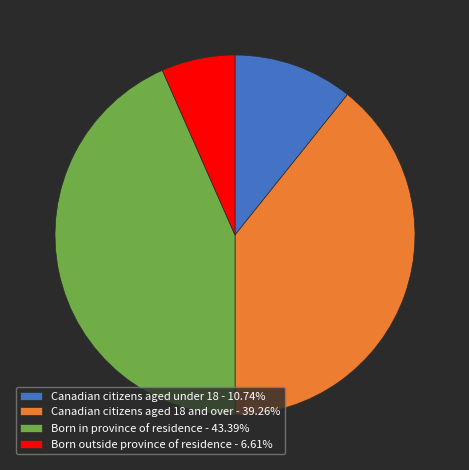

Approximately how many times larger is the value at Born in province of residence - 43.39% compared to Canadian citizens aged under 18 - 10.74%?

4.0